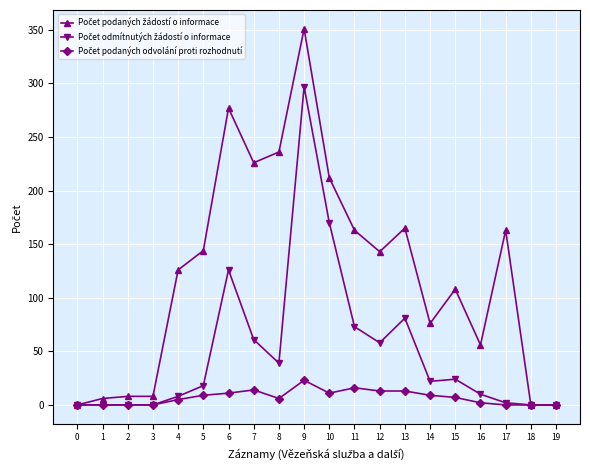

Which category has the highest value across all series?

9